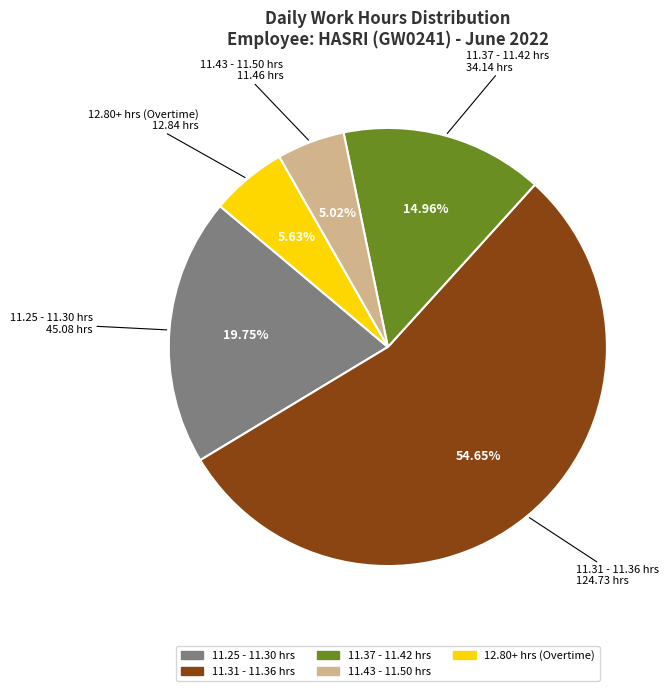

Does any single category account for the majority?

Yes